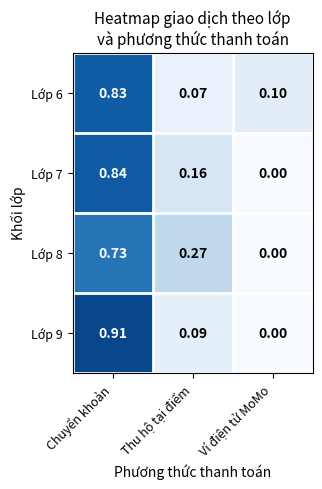

At Chuyển khoản, list the series in order from largest to smallest.

Lớp 9, Lớp 7, Lớp 6, Lớp 8